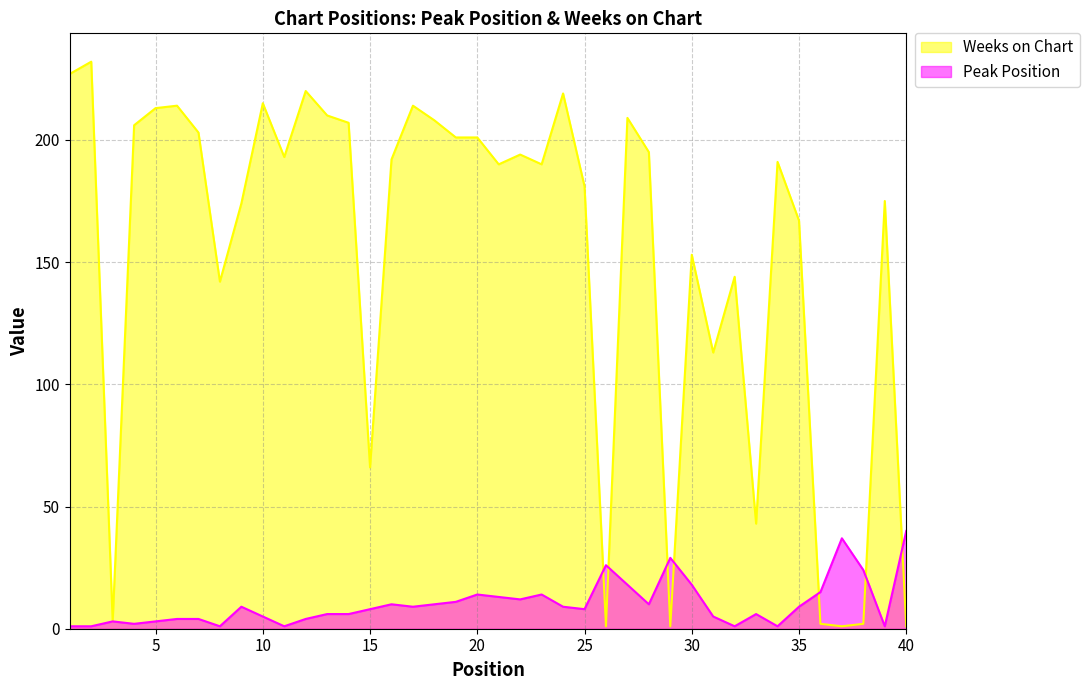

At which label does Weeks on Chart first exceed 192?

1